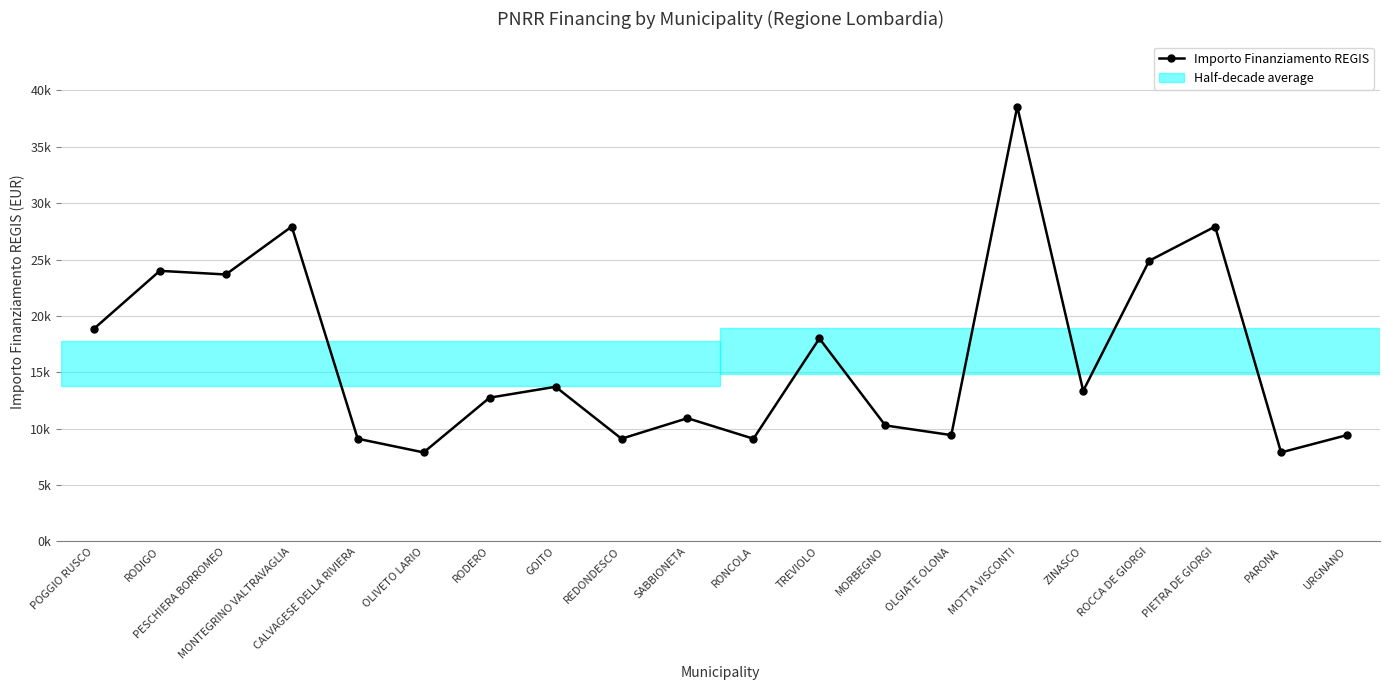

What is the sum of the values at REDONDESCO and POGGIO RUSCO?

27959